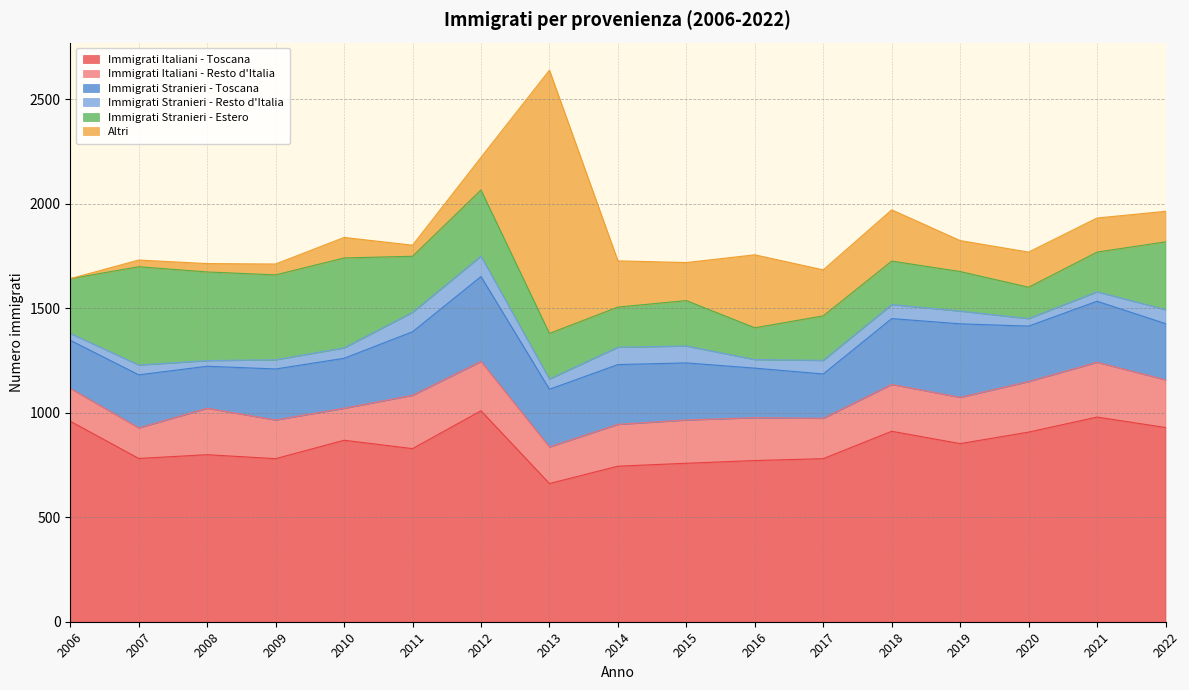

What is the difference between the maximum and minimum values in the Immigrati Italiani - Toscana series?

348